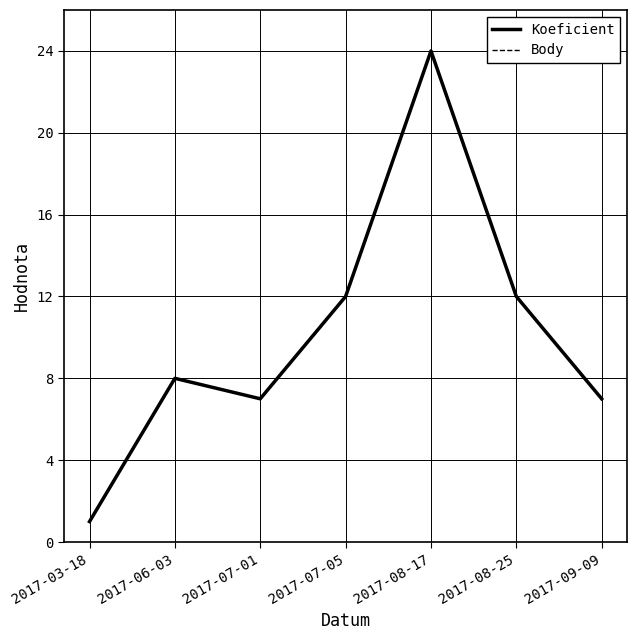

Is it true that Body equals 1 at 2017-03-18?

False